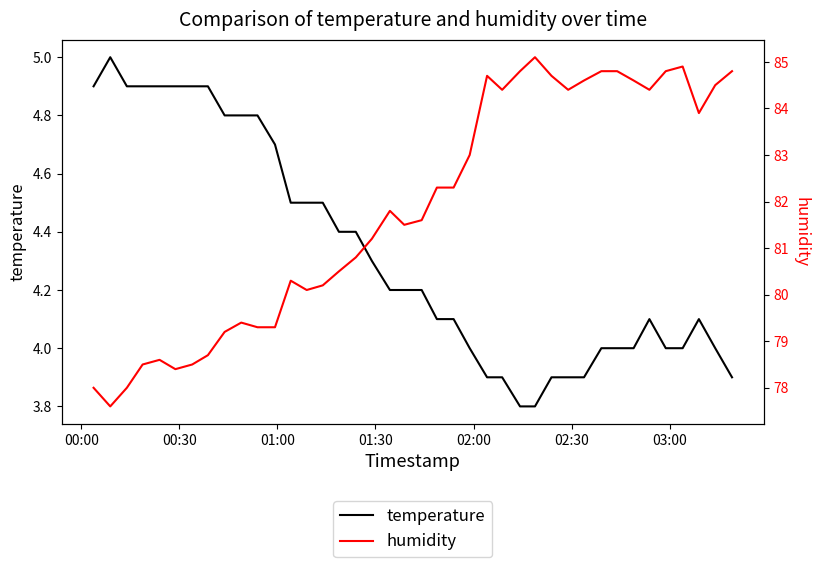

What is the minimum value shown in the chart?

3.8